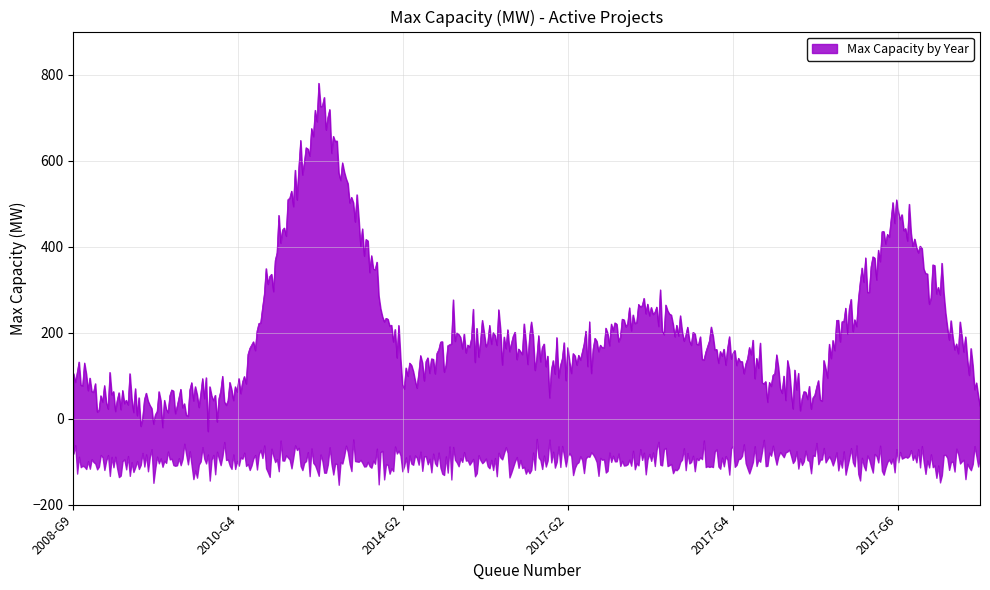

What is the sum of the values at 2013-G4 and 2017-G1?

950